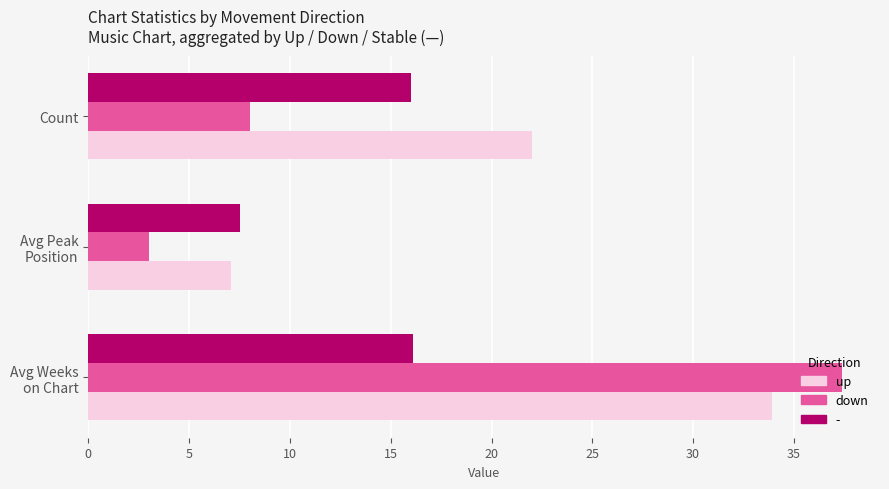

Which series has the largest total across all categories?

up